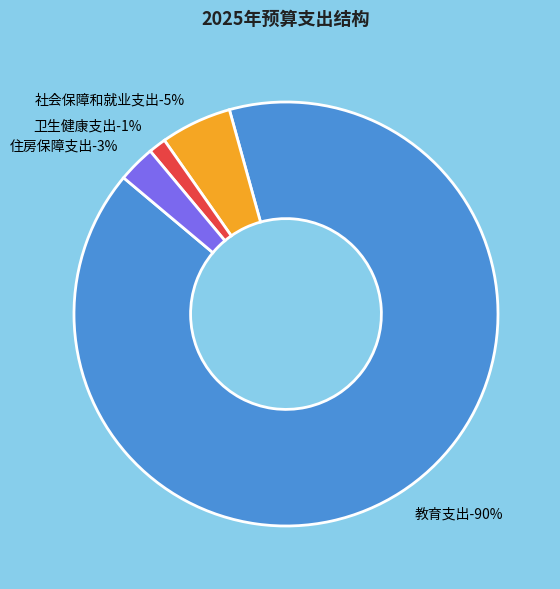

To the nearest percent, what percentage of the pie is 社会保障和就业支出?

5%